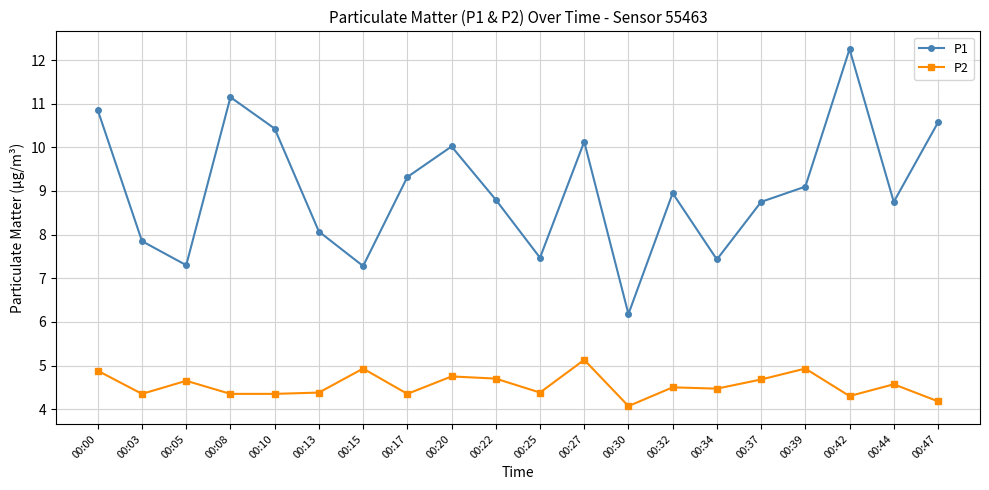

Is it true that P1 equals 8.1 at 00:13?

True